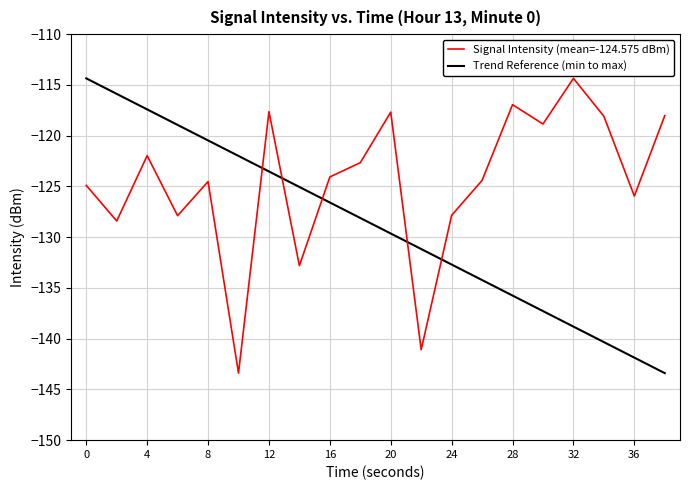

What is the sum of the values at 30 and 8?

-243.4